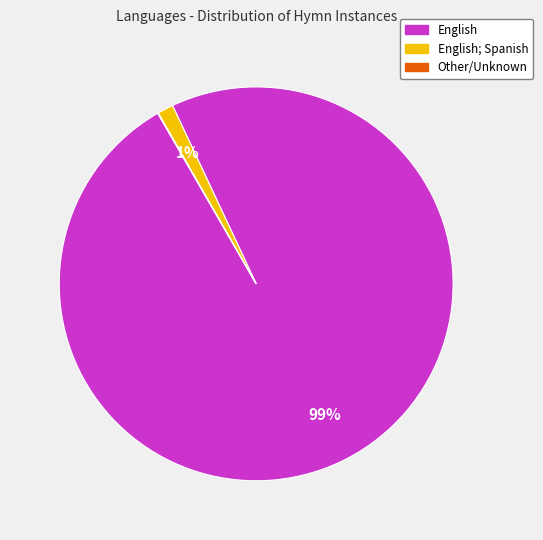

To the nearest percent, what is the difference between the largest and smallest slice percentages?

99%